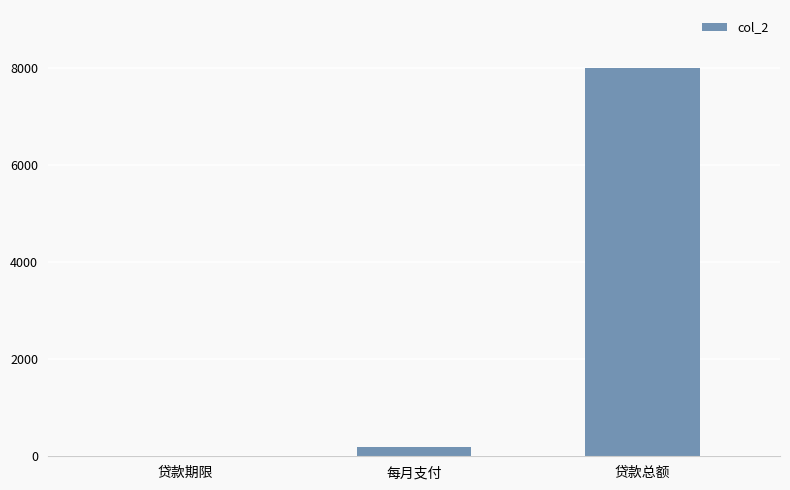

Count the number of categories in the chart.

3